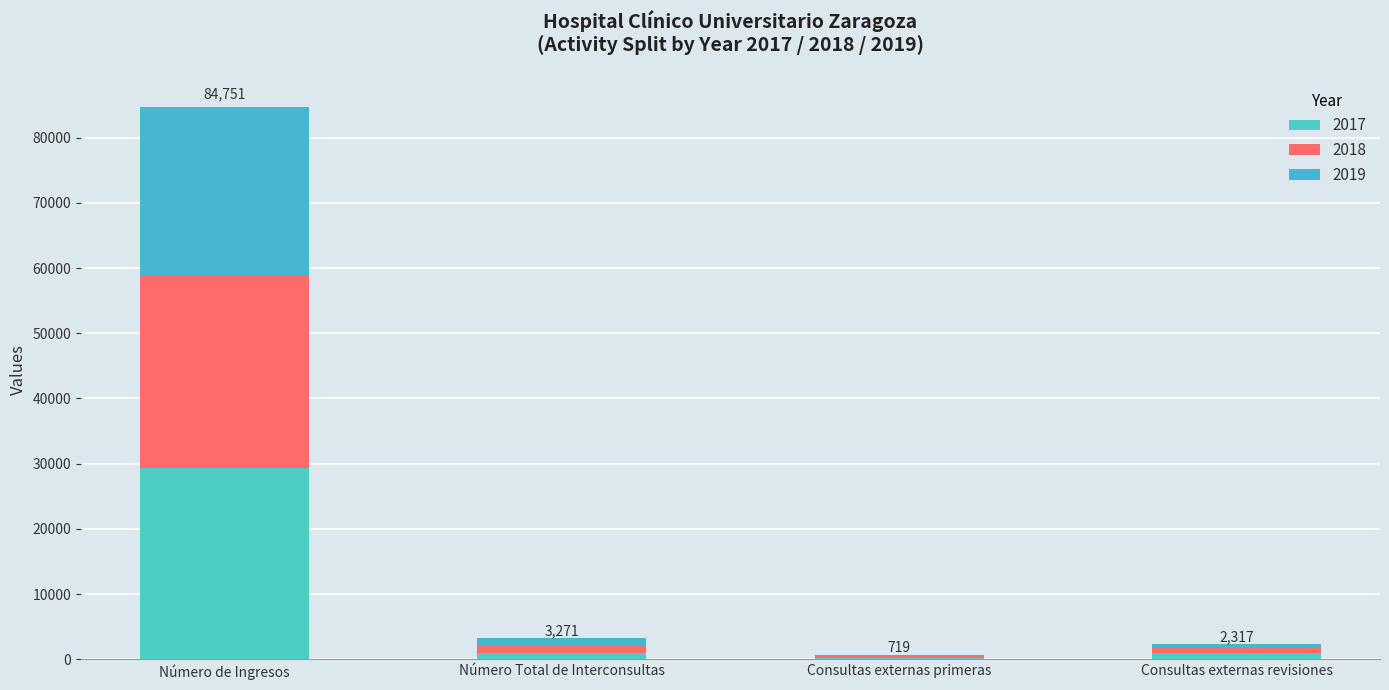

The value of 2019 at Consultas externas primeras is 344. True or false?

False